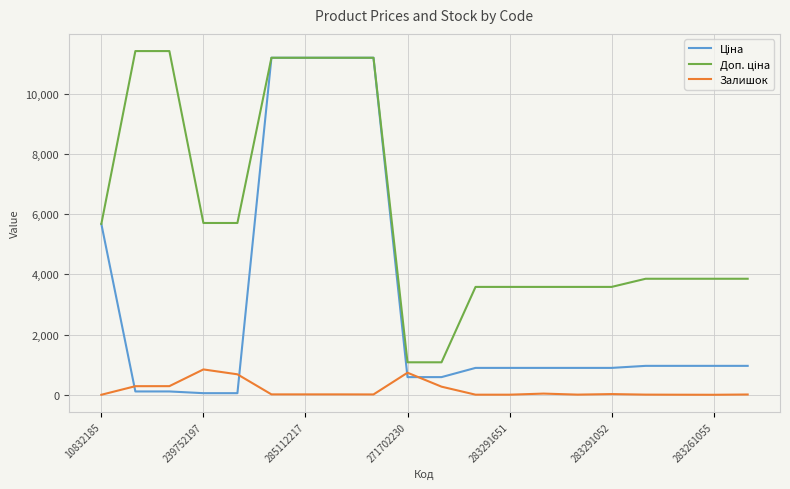

What is the maximum value for Залишок?

845.0